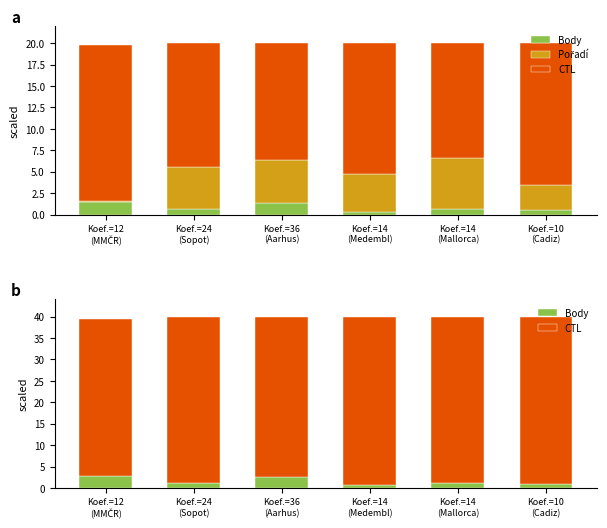

What is the value of the Pořadí bar at the 4th from the left?

4.4